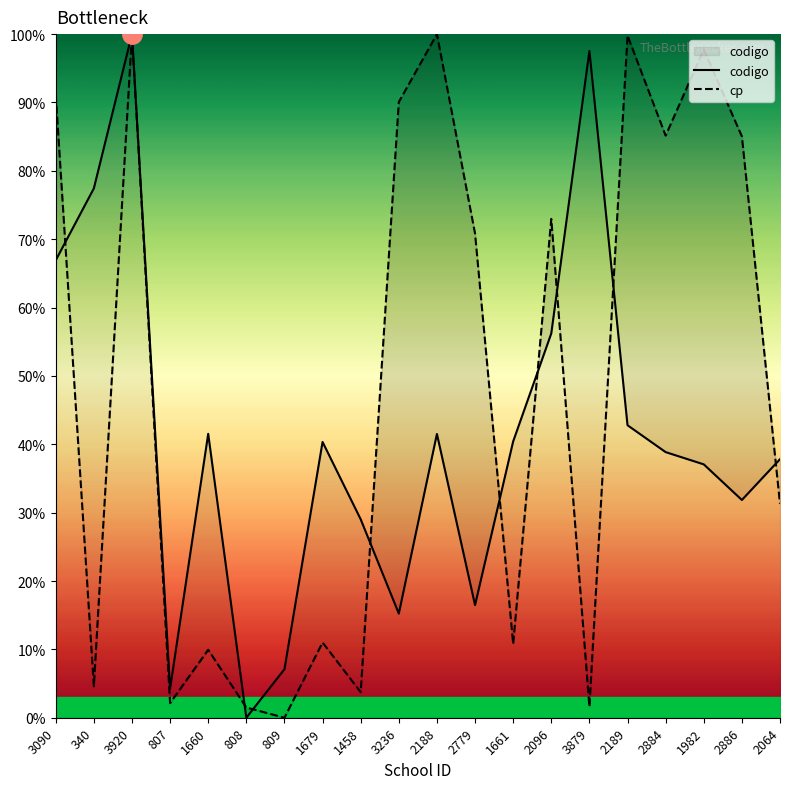

What is the value of the cp point at the 5th from the left?

9.9